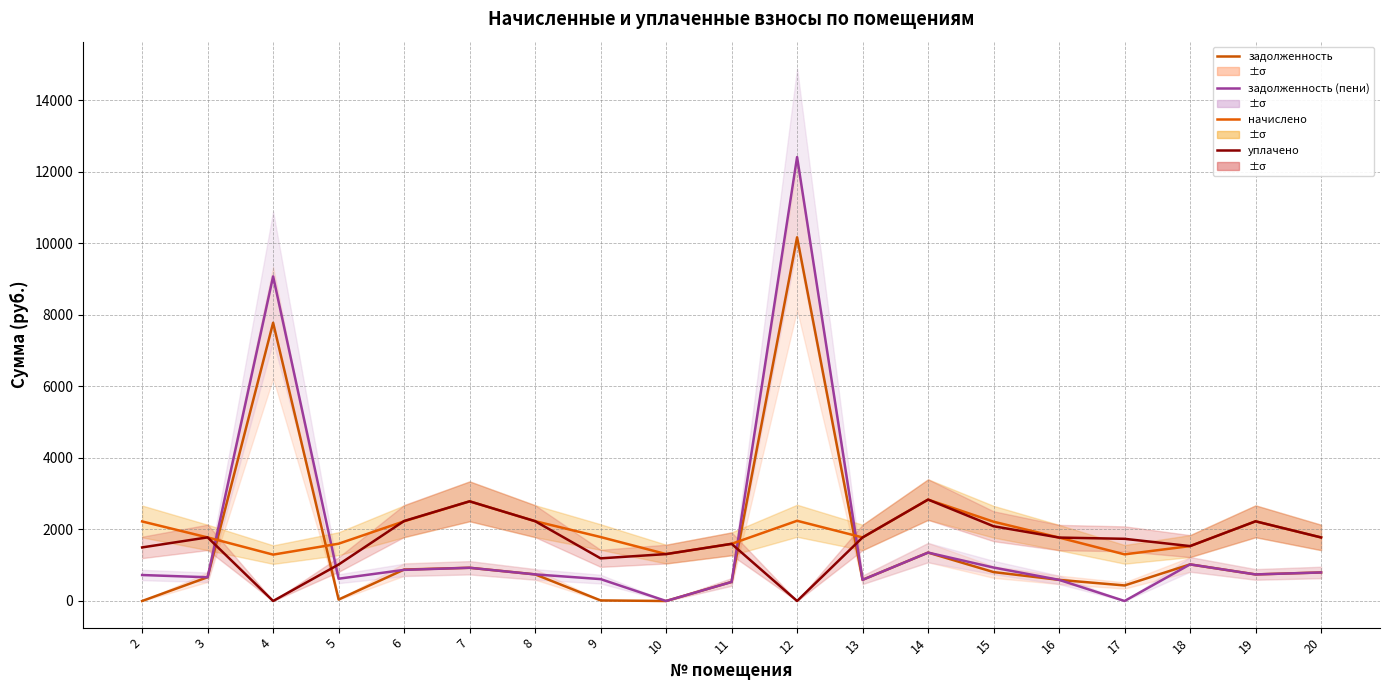

Between which two adjacent categories do уплачено and задолженность first intersect?

3 and 4